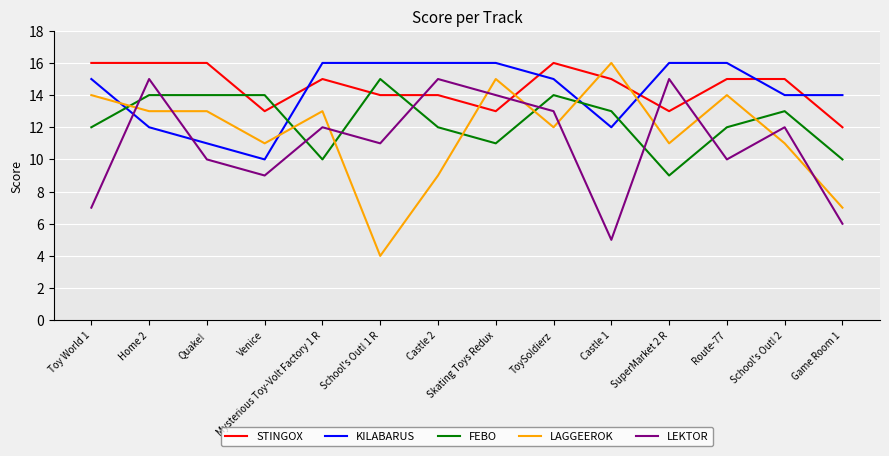

At which category does LEKTOR reach its first local valley?

Venice